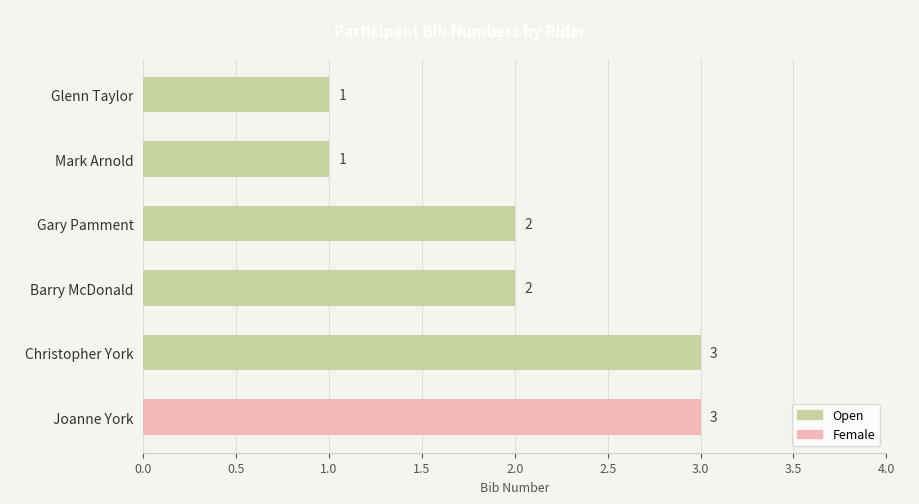

What is the average value?

2